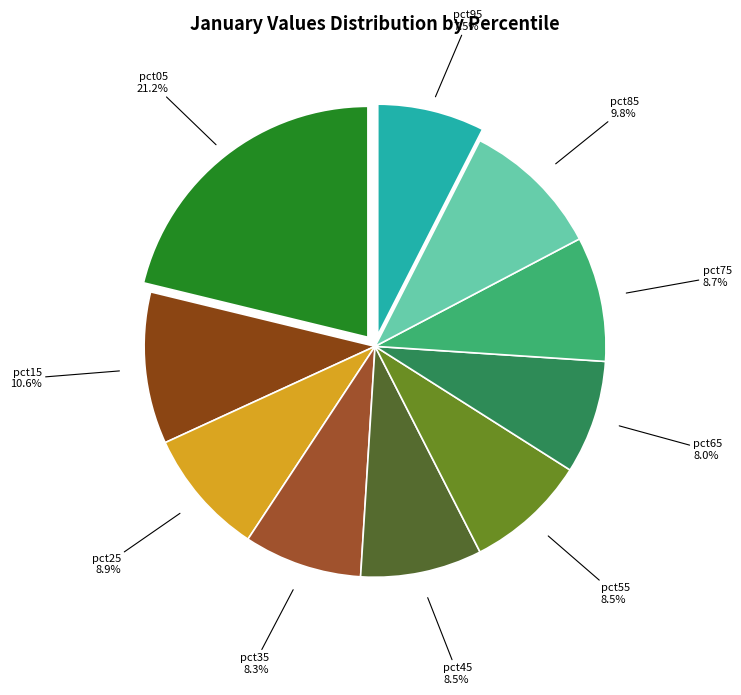

True or false: pct35 accounts for 8% of the total.

True